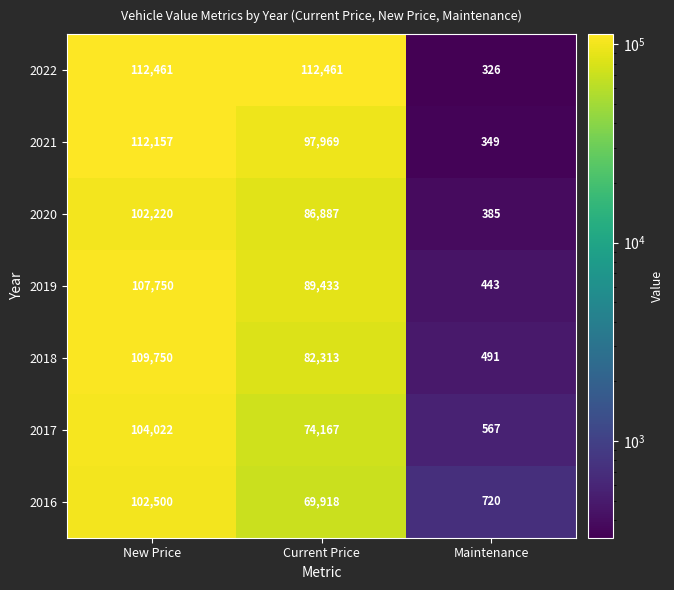

What is the difference between the highest and lowest values at New Price?

10241